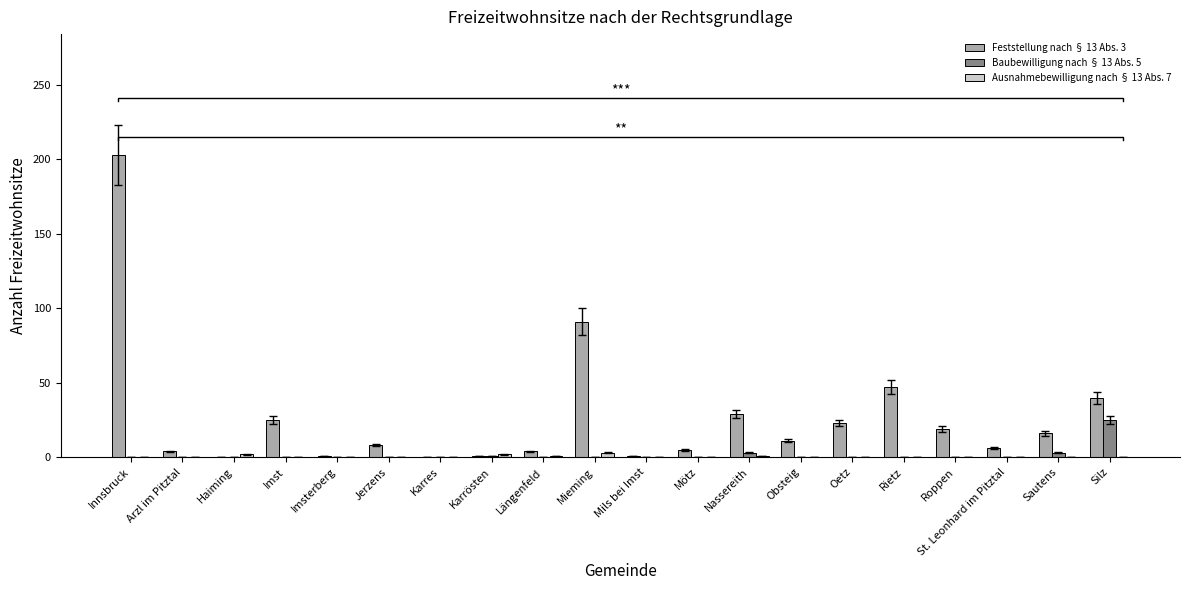

What is the difference between the maximum and minimum values in the Baubewilligung nach § 13 Abs. 5 series?

25